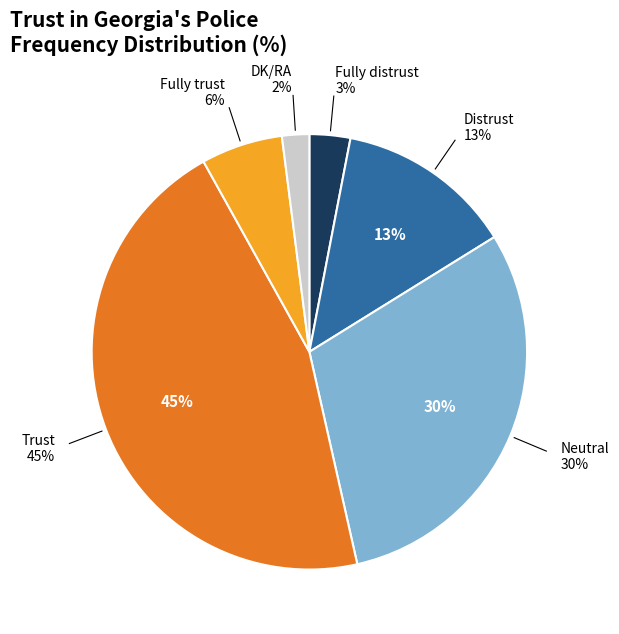

Rank the categories by value from highest to lowest.

Trust, Neutral, Distrust, Fully trust, Fully distrust, DK/RA